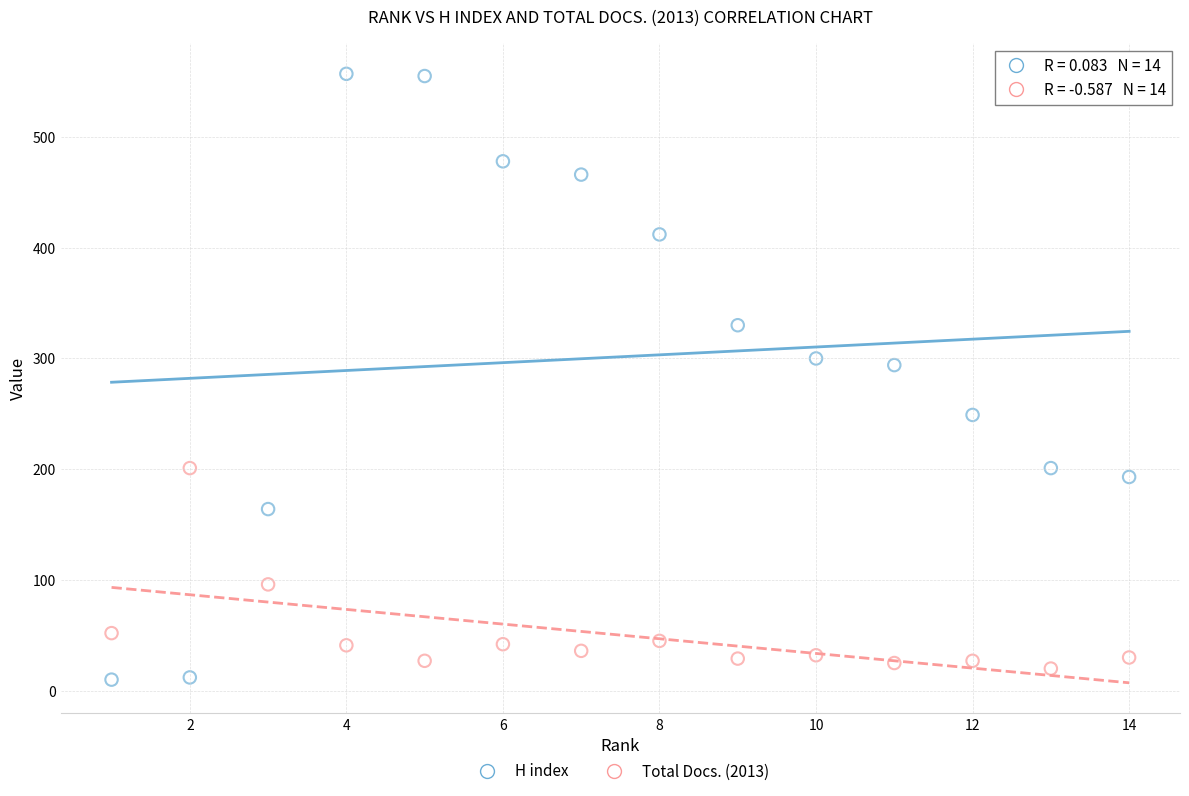

Which series contains the highest Y value?

H index